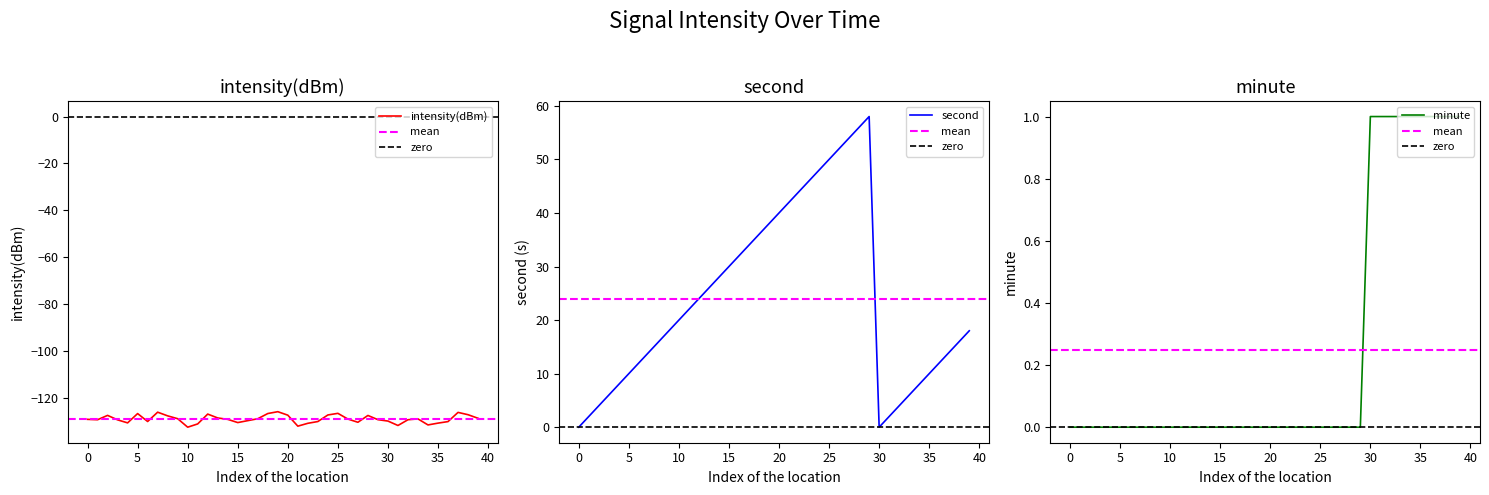

What is the approximate value of intensity(dBm) at 14?

-129.0